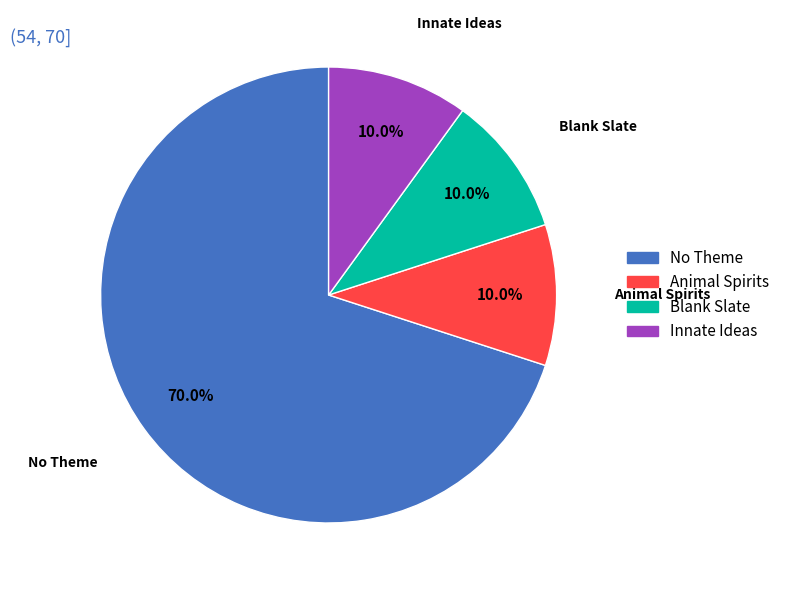

Does any single category account for the majority?

Yes